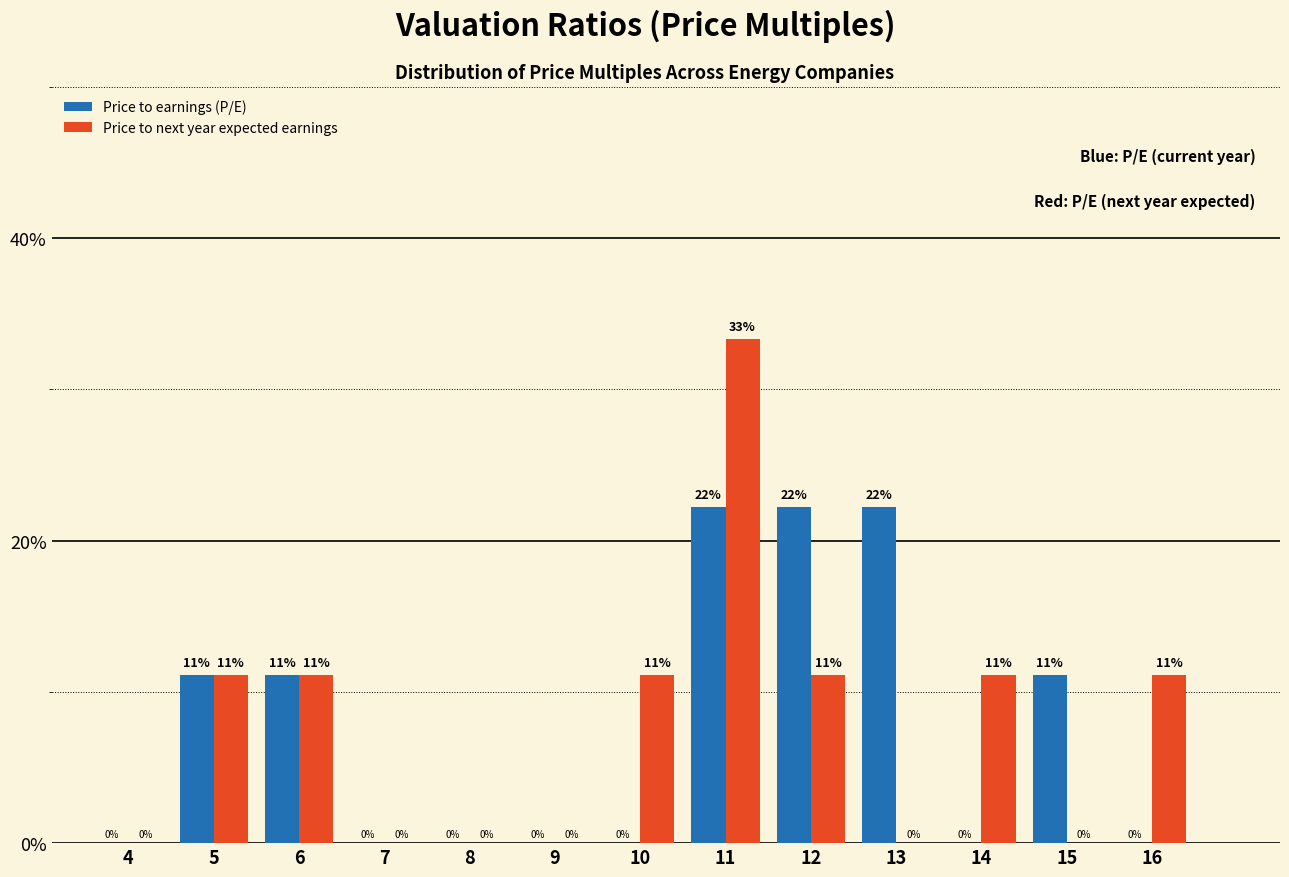

What value does the Price to next year expected earnings series have at 6?

11.1